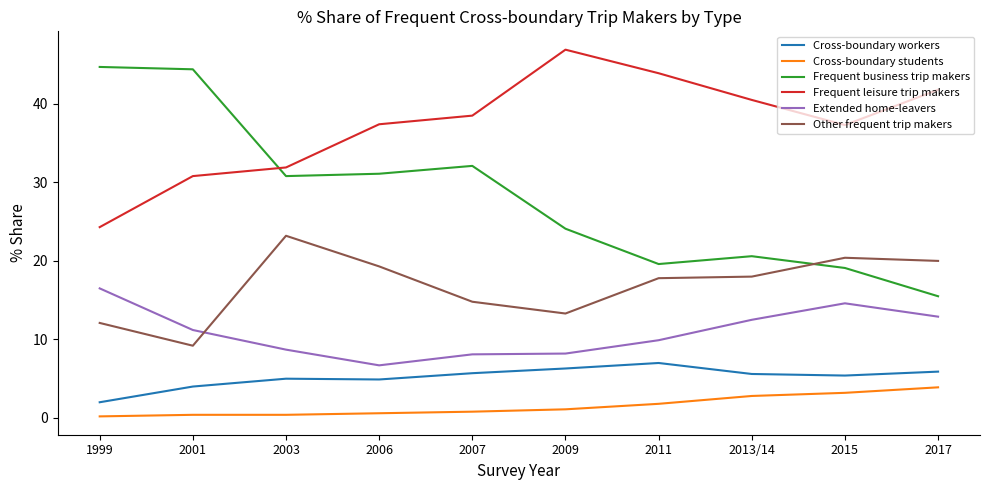

Where do Frequent leisure trip makers and Frequent business trip makers first cross each other?

2001 and 2003